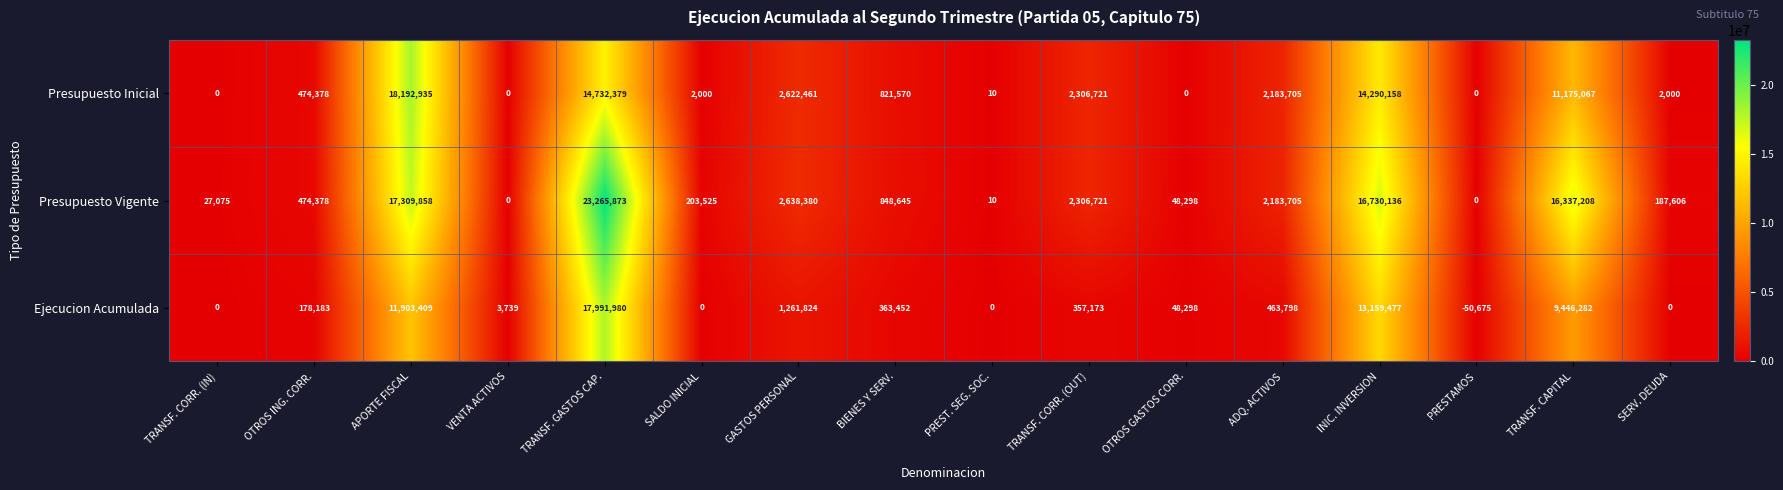

How many positive values does the Presupuesto Vigente series have?

14